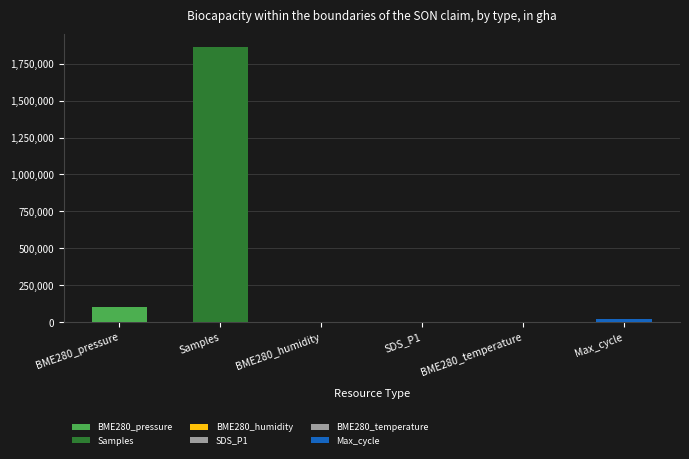

What is the average value of the Samples series?

1859027.3